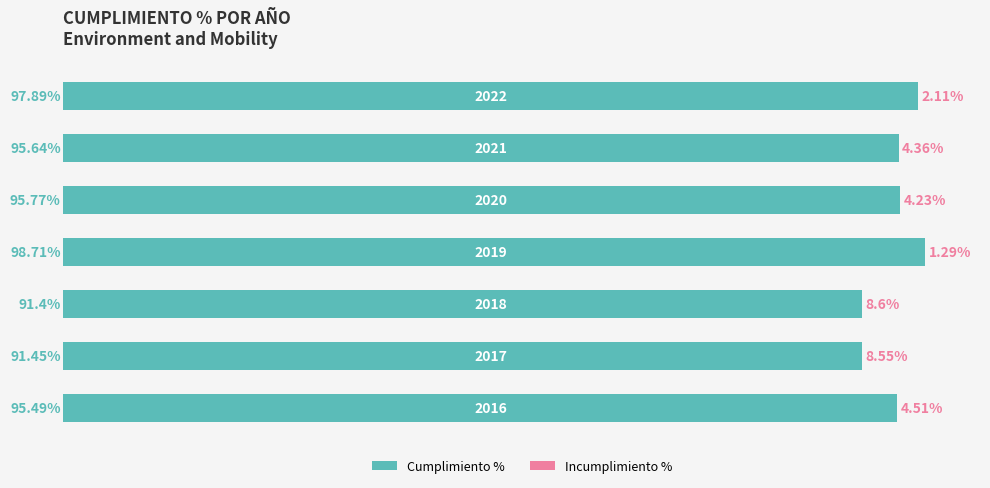

What is the difference between the maximum and minimum values?

7.3